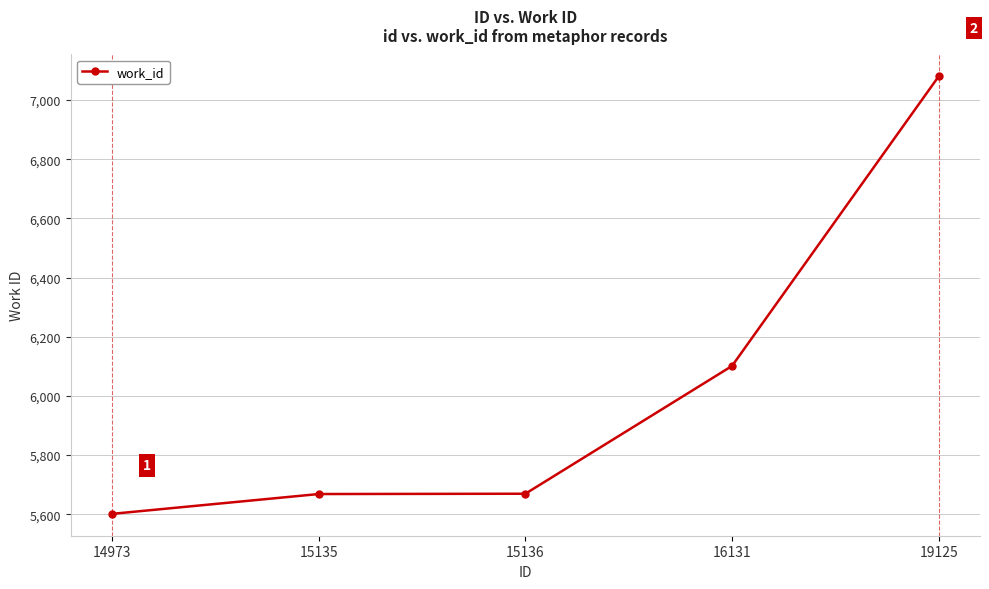

What is the change in value from 15135 to 16131?

+433